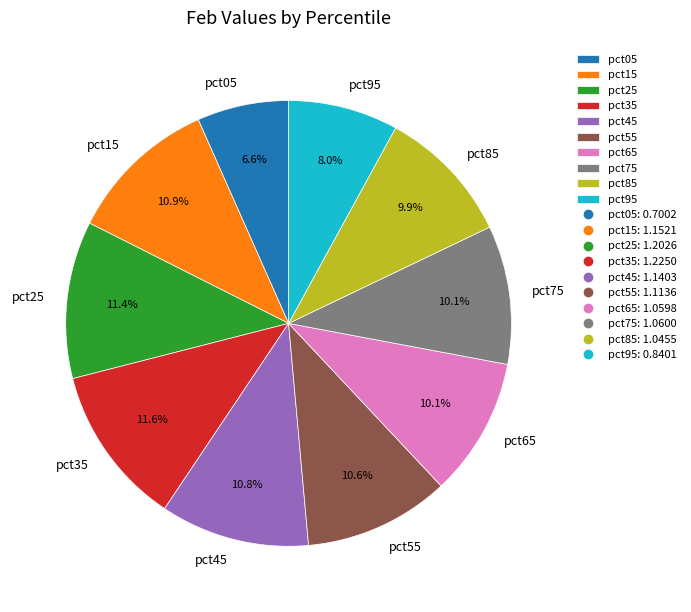

What percentage is NOT represented by pct55?

89.4%